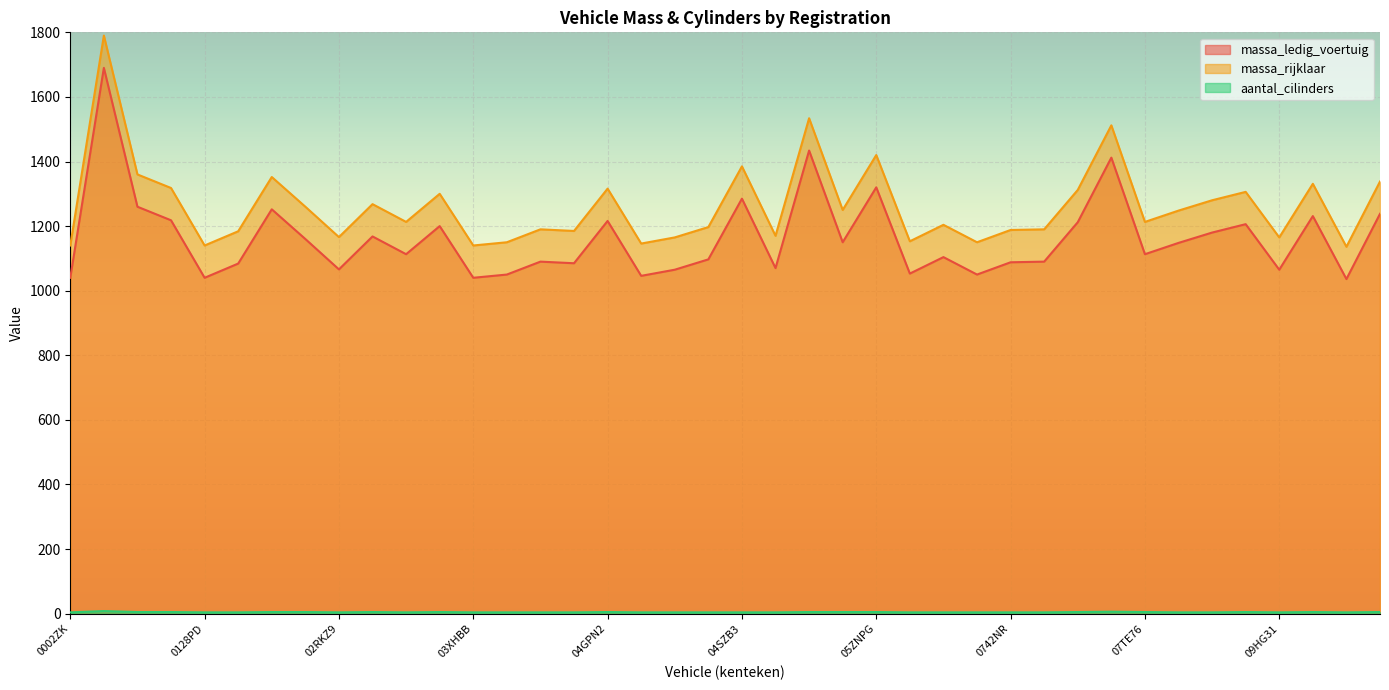

Rank the series at 07XVB2 from lowest to highest value.

aantal_cilinders, massa_ledig_voertuig, massa_rijklaar